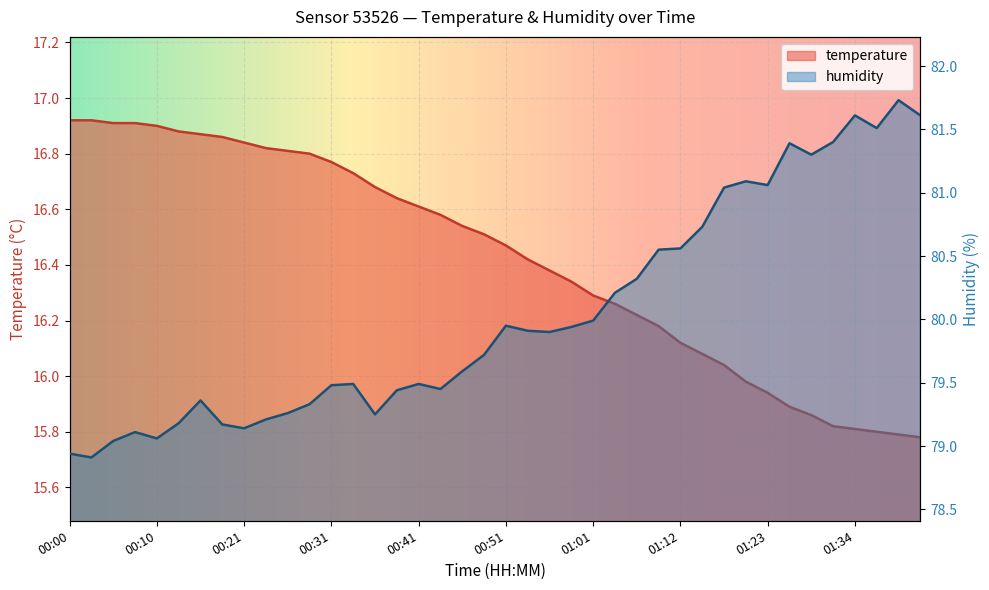

How many lines are shown in the chart?

2